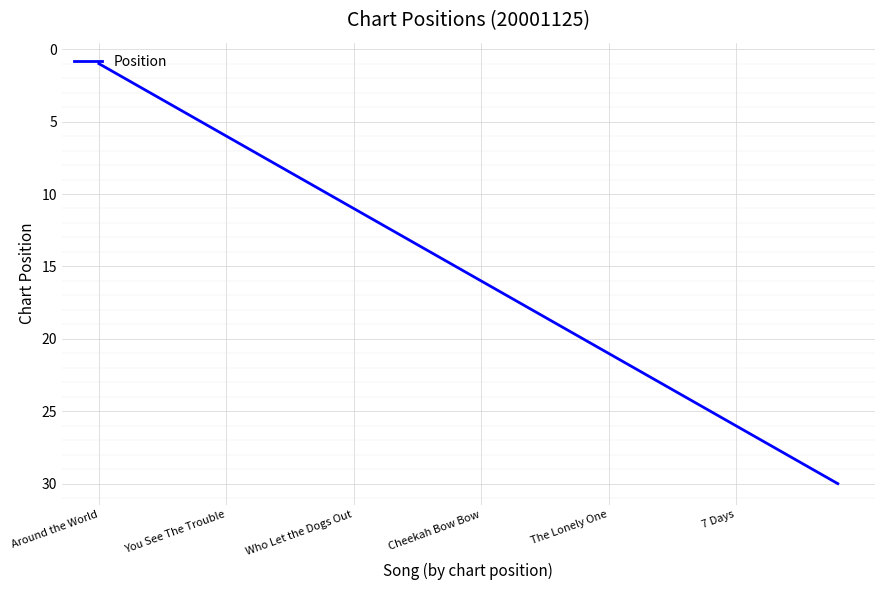

What is the difference between the maximum and minimum values?

29